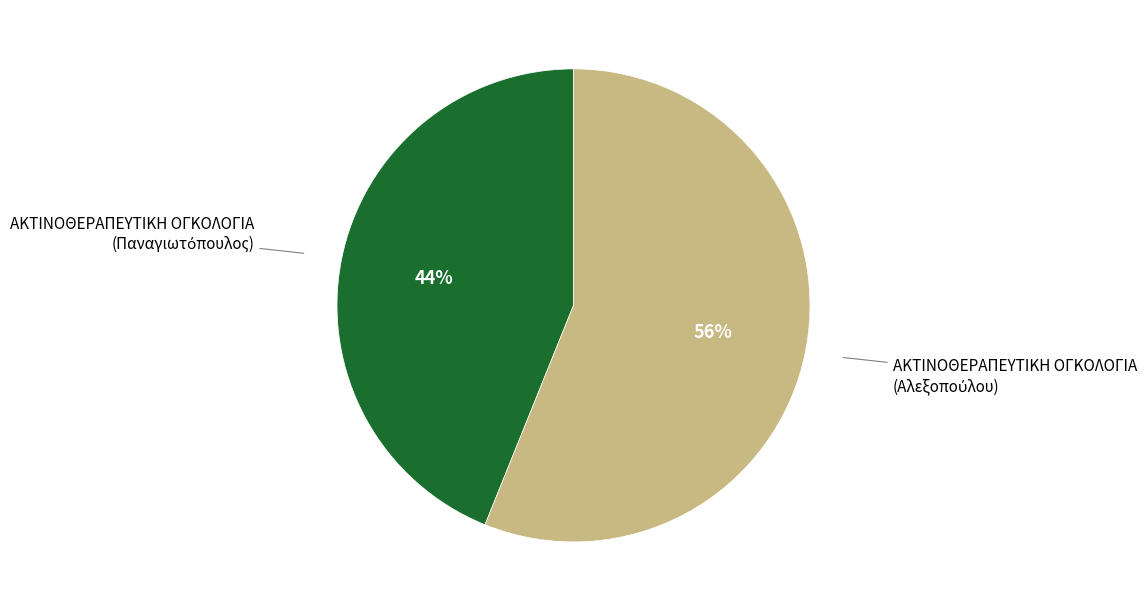

To the nearest percent, what is the average slice percentage?

50%